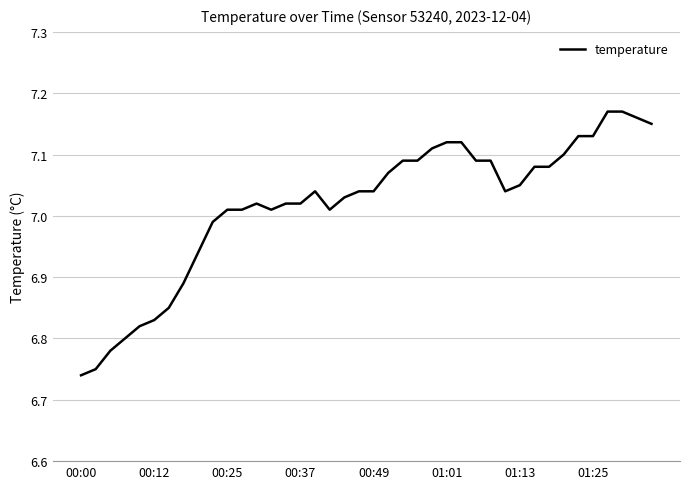

What is the sum of all values?

280.7